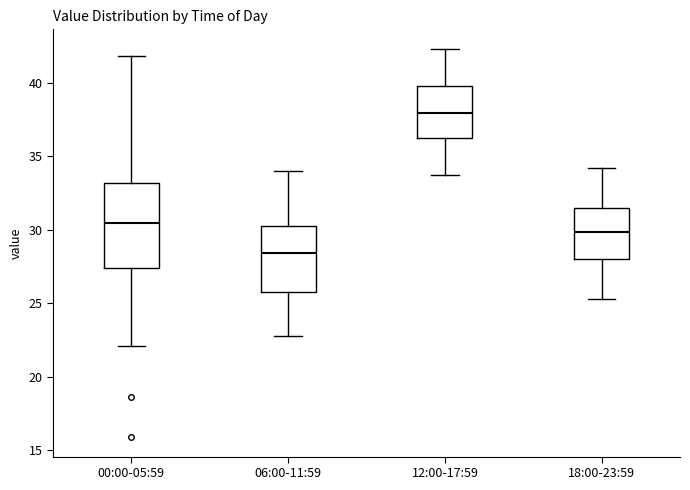

Where is the upper edge of the box for 00:00-05:59 on the y-axis? The values are not printed on the chart, so give them approximately, as read against the axis.

33.0